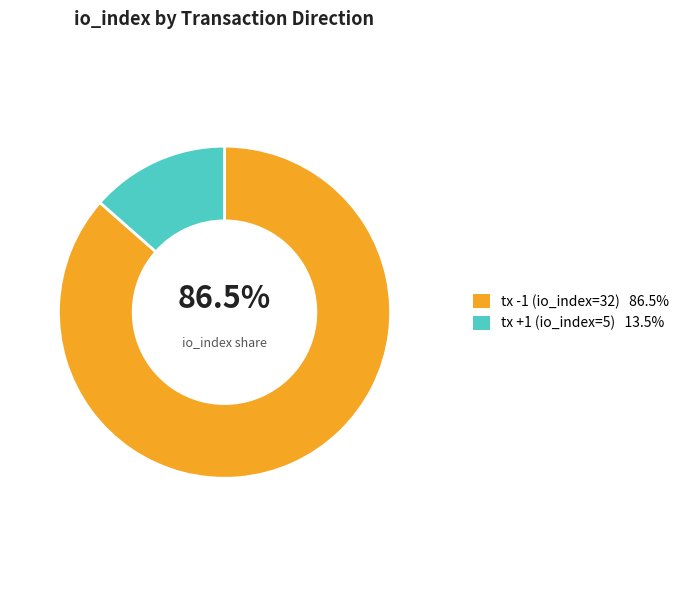

How many slices are in this pie chart?

2